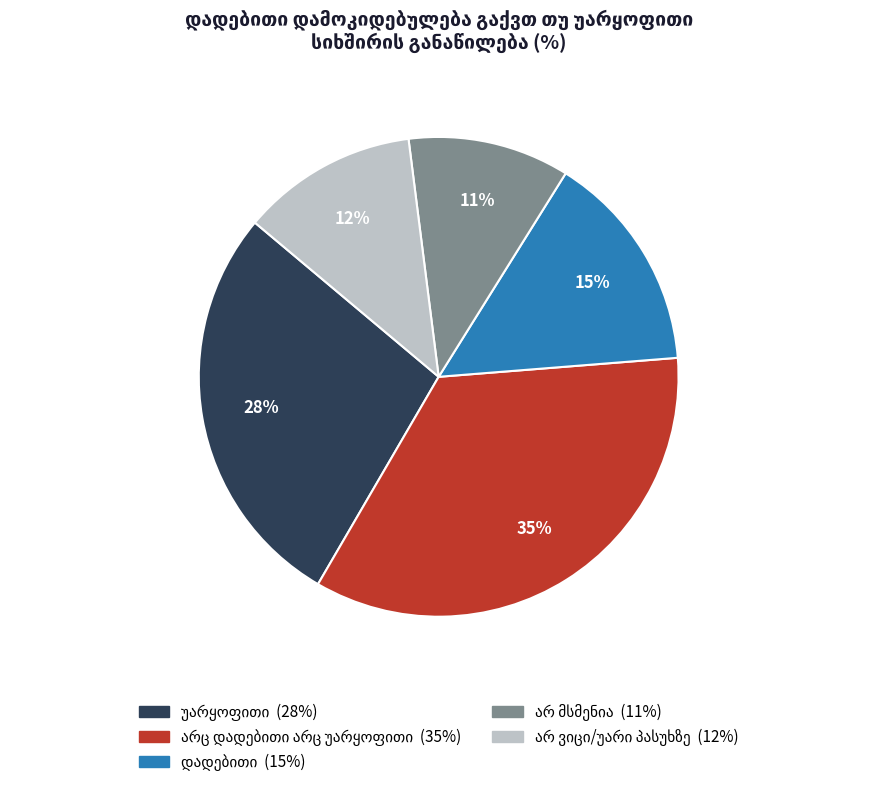

Does any single category account for the majority?

No